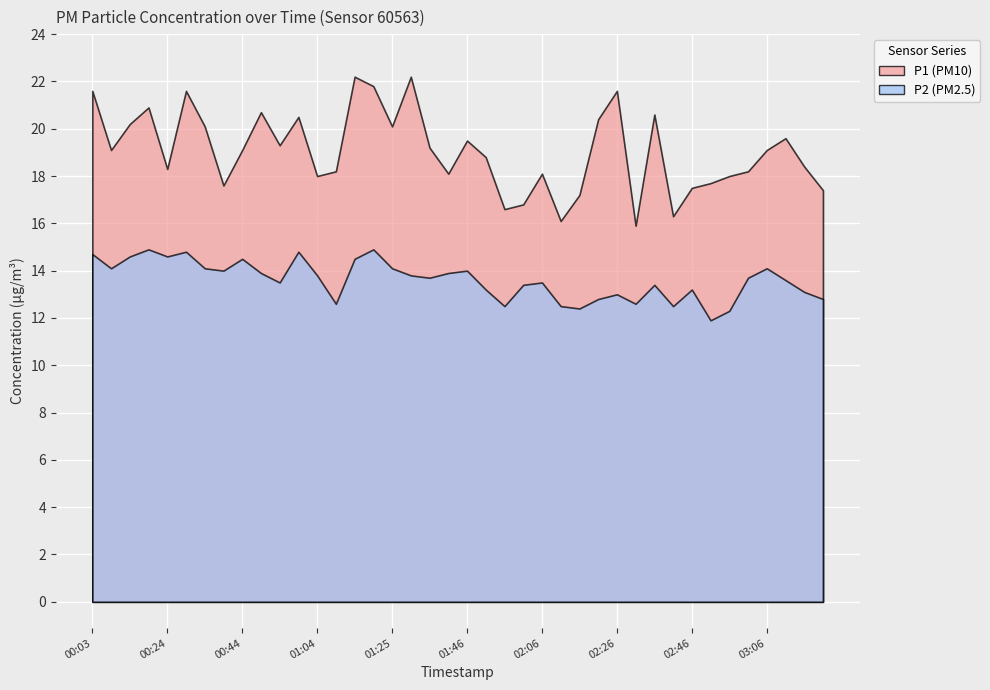

Where is P2 nearest to the value 13?

02:26